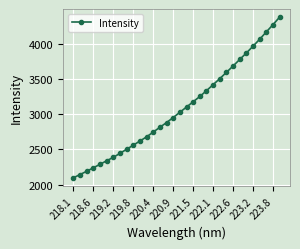

What is the difference between the maximum and minimum values?

2281.3